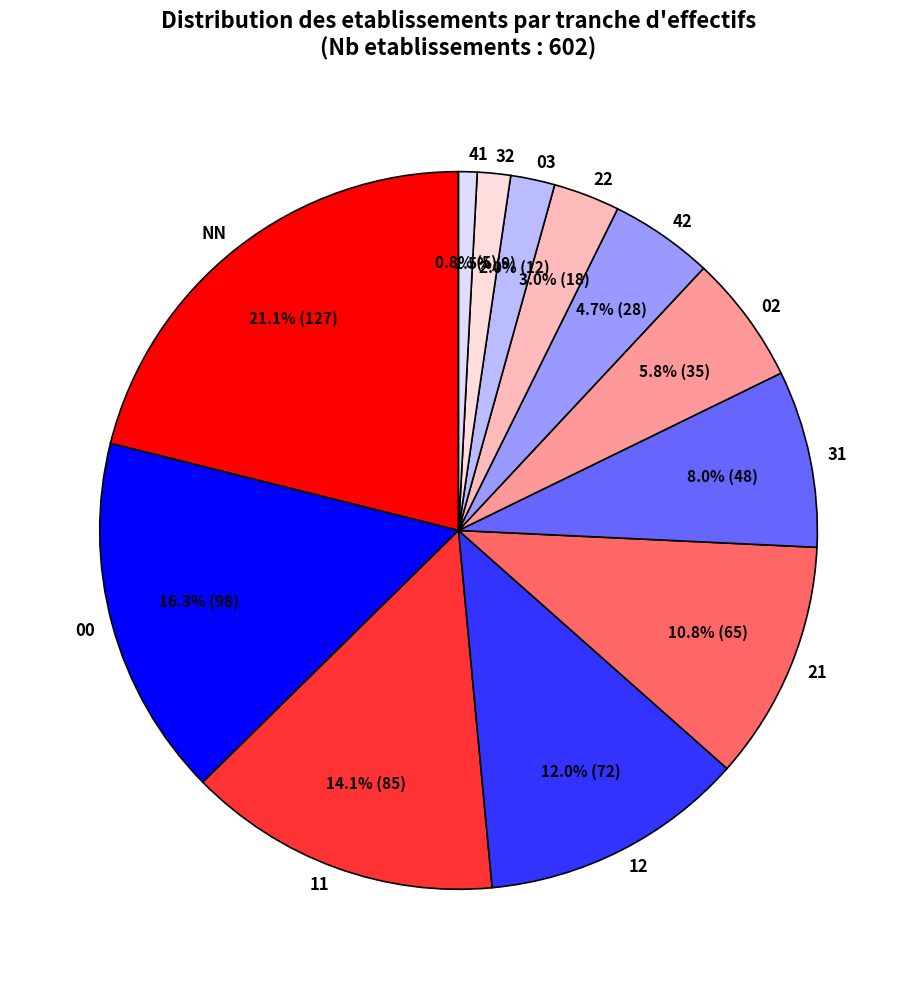

Does 02 represent more than half of the total?

No